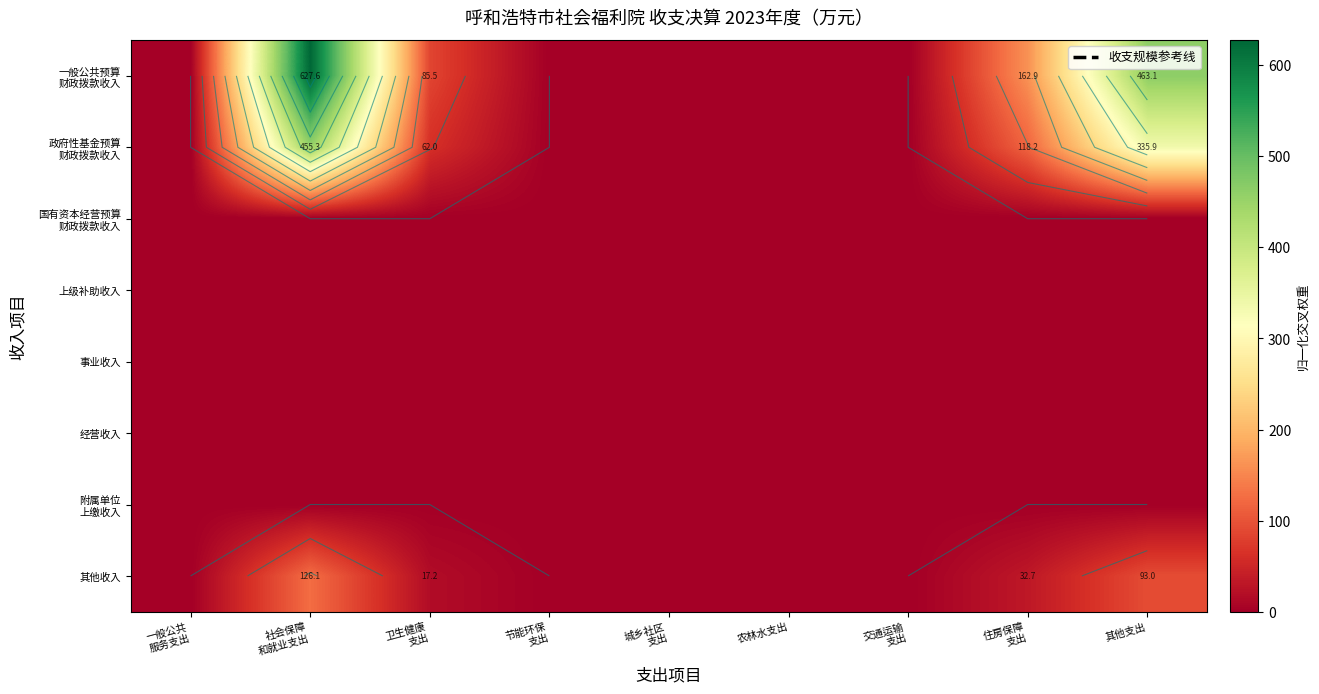

The 其他收入 series shows 47.6 at 住房保障 支出. True or false?

False